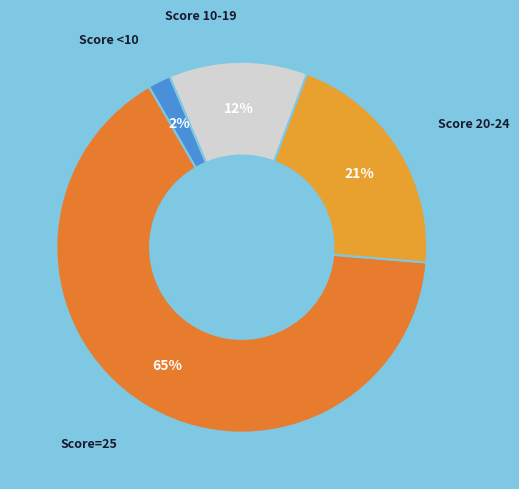

How many slices are in this pie chart?

4